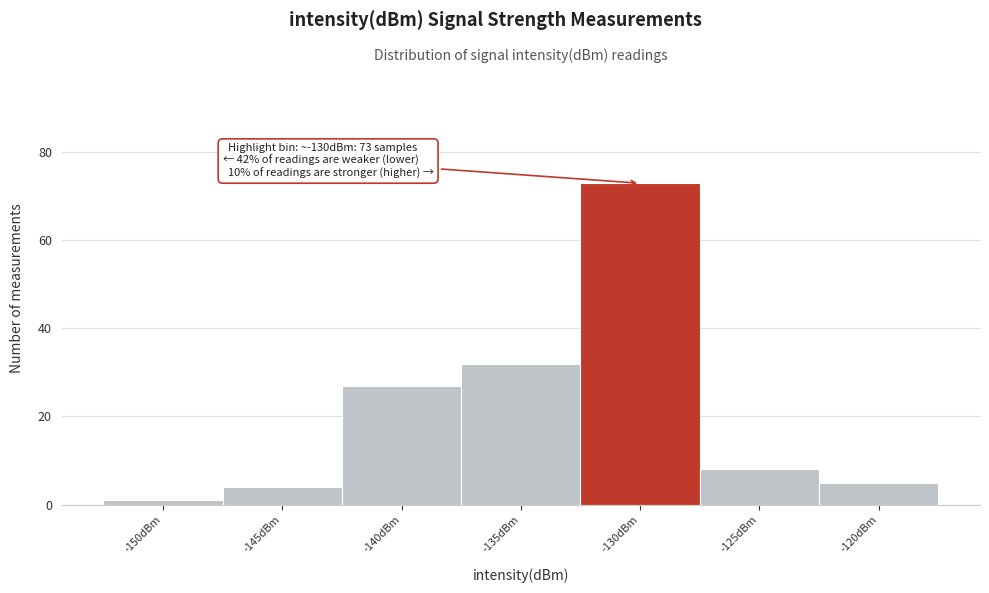

Reading right to left, list all the values displayed in this chart.

-120dBm=5	-125dBm=8	-130dBm=73	-135dBm=32	-140dBm=27	-145dBm=4	-150dBm=1